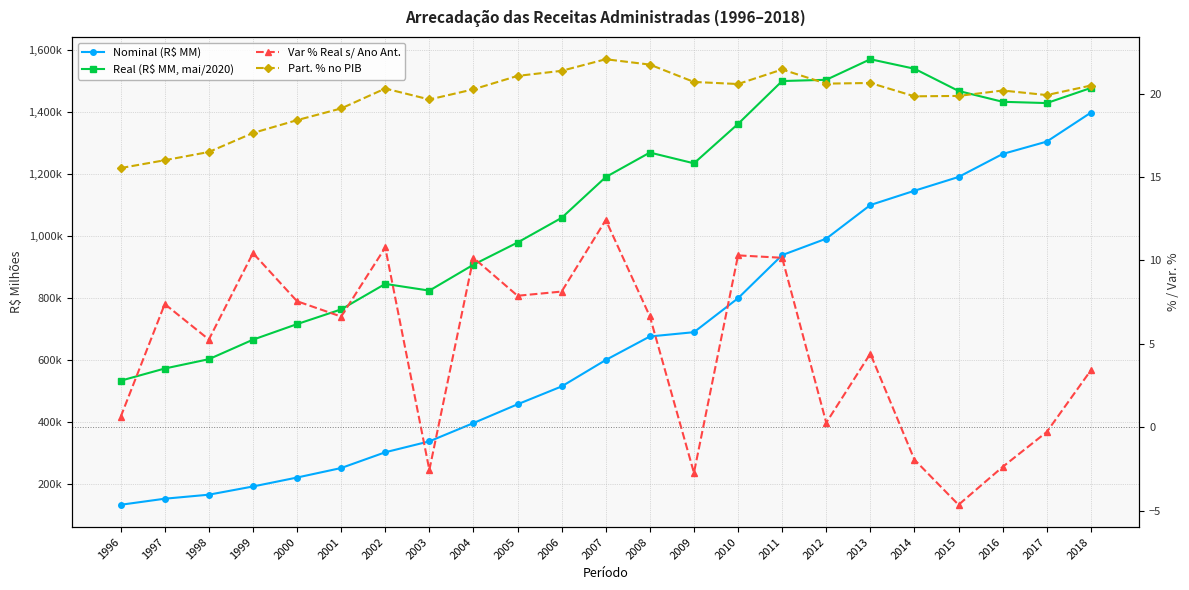

Reading right to left, transcribe all the data shown in this chart.

Nominal (R$ MM): 2018=1398899.6	2017=1305462.6	2016=1265498.2	2015=1191239.8	2014=1146774.7	2013=1100661.2	2012=992088.6	2011=938913.5	2010=799760.4	2009=690127.1	2008=676271.6	2007=600324.1	2006=514986.1	2005=457297.5	2004=396710.3	2003=337652.6	2002=302389.7	2001=251532.2	2000=220815.1	1999=191918.2	1998=165440.3	1997=152440.0	1996=132833.9
Real (R$ MM, mai/2020): 2018=1478585.2	2017=1429849.3	2016=1434003.9	2015=1469009.3	2014=1540738.5	2013=1571423.0	2012=1505030.6	2011=1501024.9	2010=1362603.2	2009=1235317.8	2008=1270095.5	2007=1190948.9	2006=1059320.6	2005=979638.7	2004=908072.7	2003=824316.4	2002=846014.8	2001=763709.8	2000=716204.1	1999=665908.5	1998=602945.1	1997=572828.4	1996=533429.9
Var % Real s/ Ano Ant.: 2018=3.4	2017=-0.3	2016=-2.4	2015=-4.7	2014=-2.0	2013=4.4	2012=0.3	2011=10.2	2010=10.3	2009=-2.7	2008=6.6	2007=12.4	2006=8.1	2005=7.9	2004=10.2	2003=-2.6	2002=10.8	2001=6.6	2000=7.6	1999=10.4	1998=5.3	1997=7.4	1996=0.6
Part. % no PIB: 2018=20.5	2017=19.9	2016=20.2	2015=19.9	2014=19.8	2013=20.6	2012=20.6	2011=21.5	2010=20.6	2009=20.7	2008=21.7	2007=22.1	2006=21.4	2005=21.1	2004=20.3	2003=19.7	2002=20.3	2001=19.1	2000=18.4	1999=17.6	1998=16.5	1997=16.0	1996=15.5